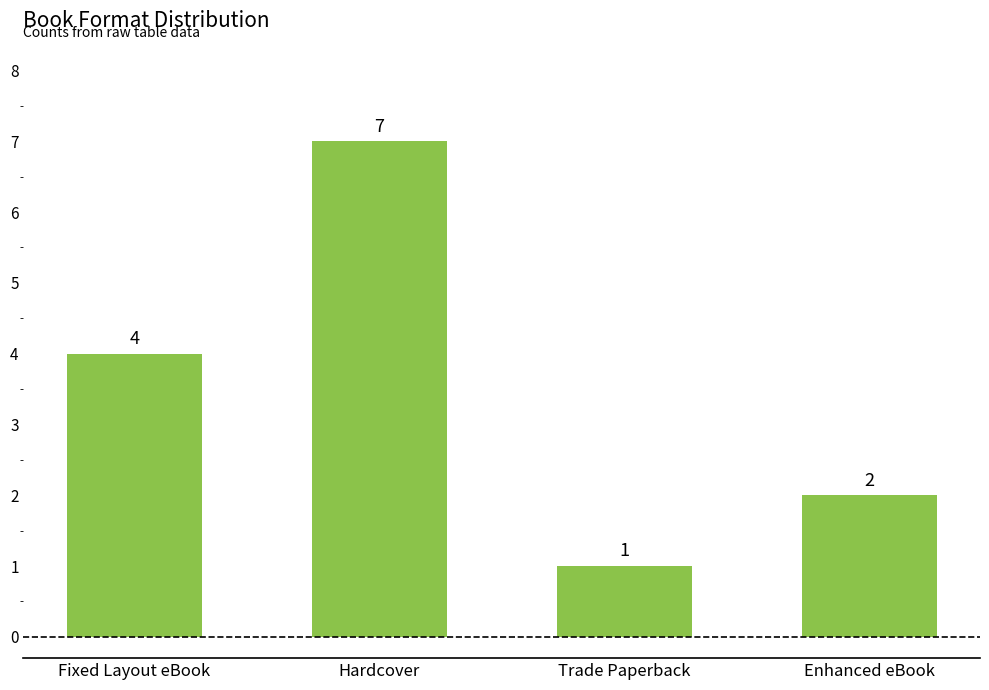

Is it true that the value at Fixed Layout eBook is 4?

True